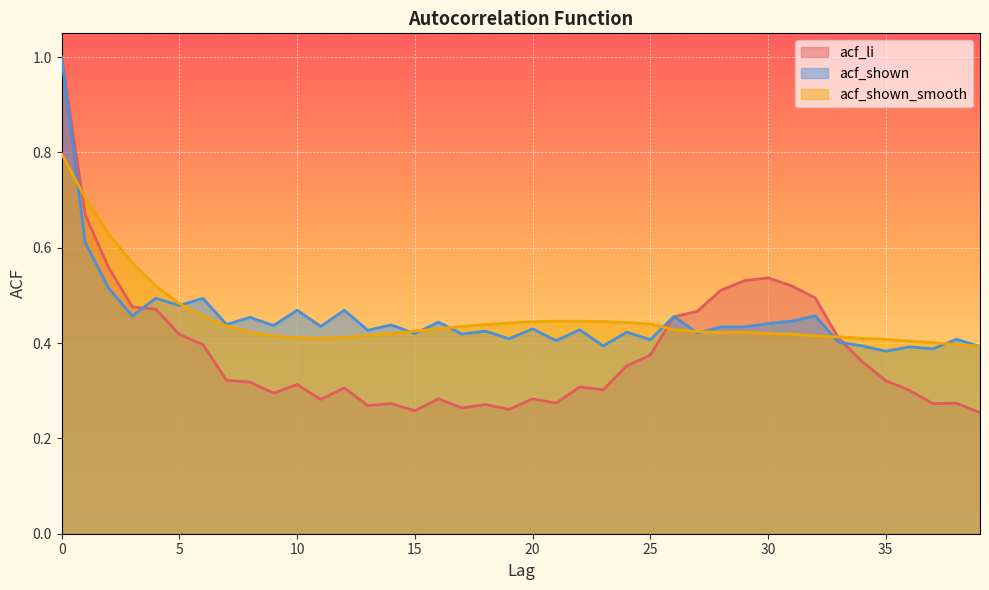

What is the value of the acf_shown point at the 32nd from the left?

0.4